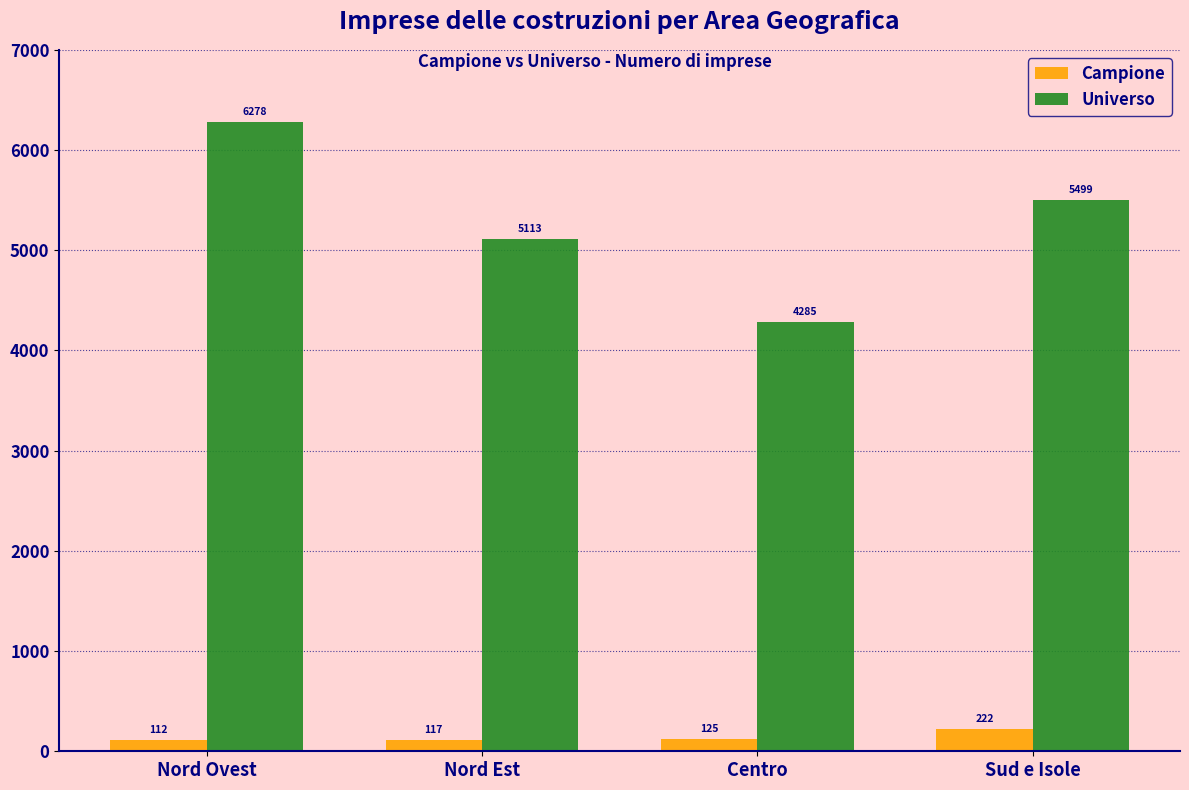

What is the difference between the highest and lowest values at Nord Est?

4996